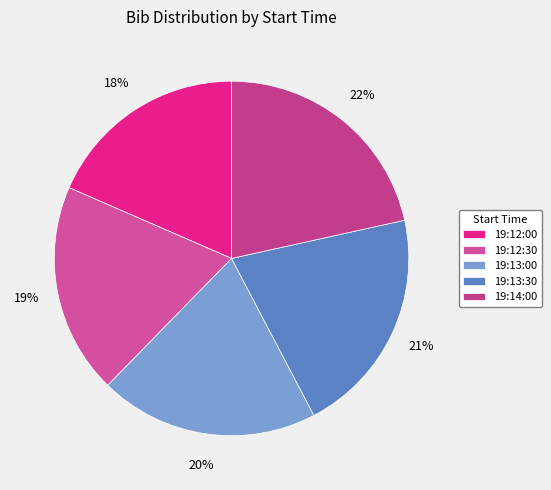

True or false: 19:13:00 accounts for 34% of the total.

False